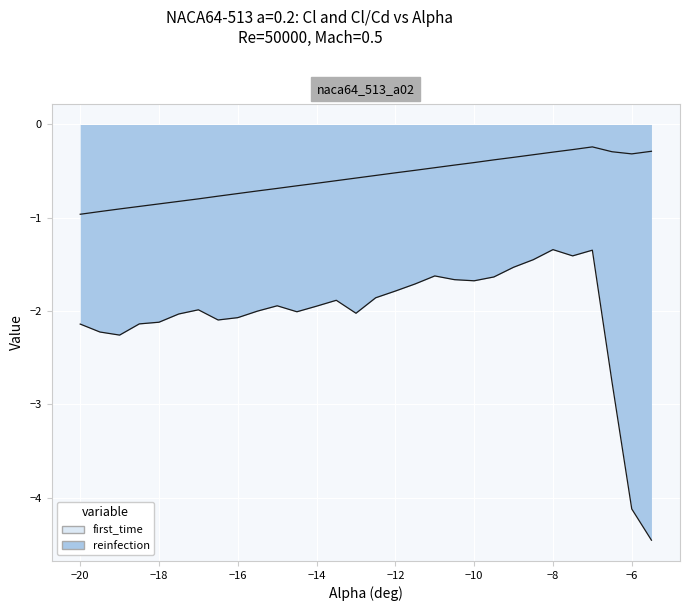

True or false: reinfection and first_time intersect in this chart.

False